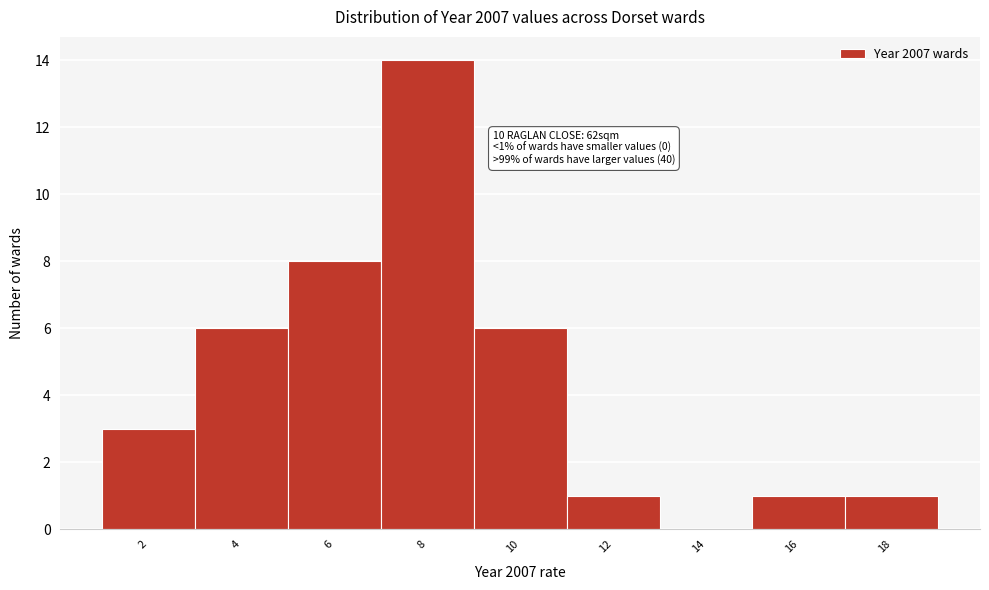

Reading left to right, transcribe all the data shown in this chart.

2=3	4=6	6=8	8=14	10=6	12=1	14=0	16=1	18=1